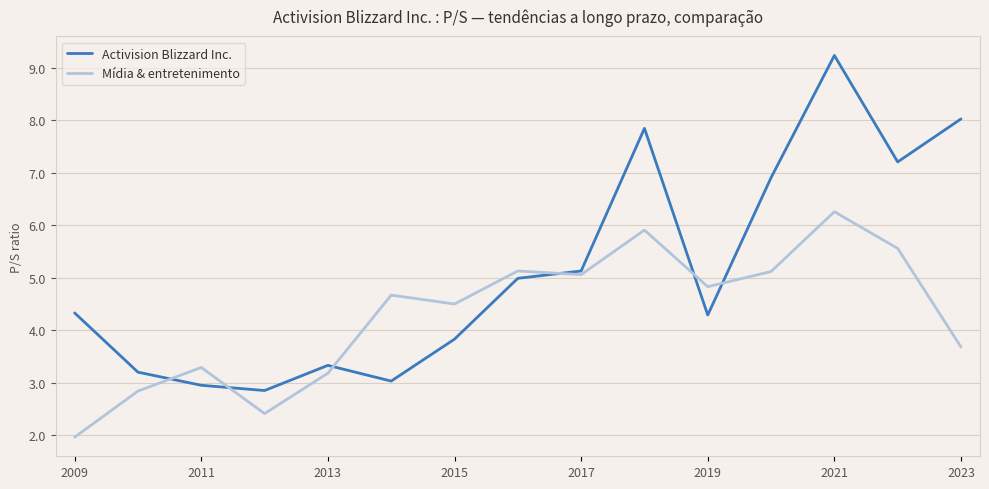

What are all the series names shown in the legend?

Activision Blizzard Inc., Mídia & entretenimento